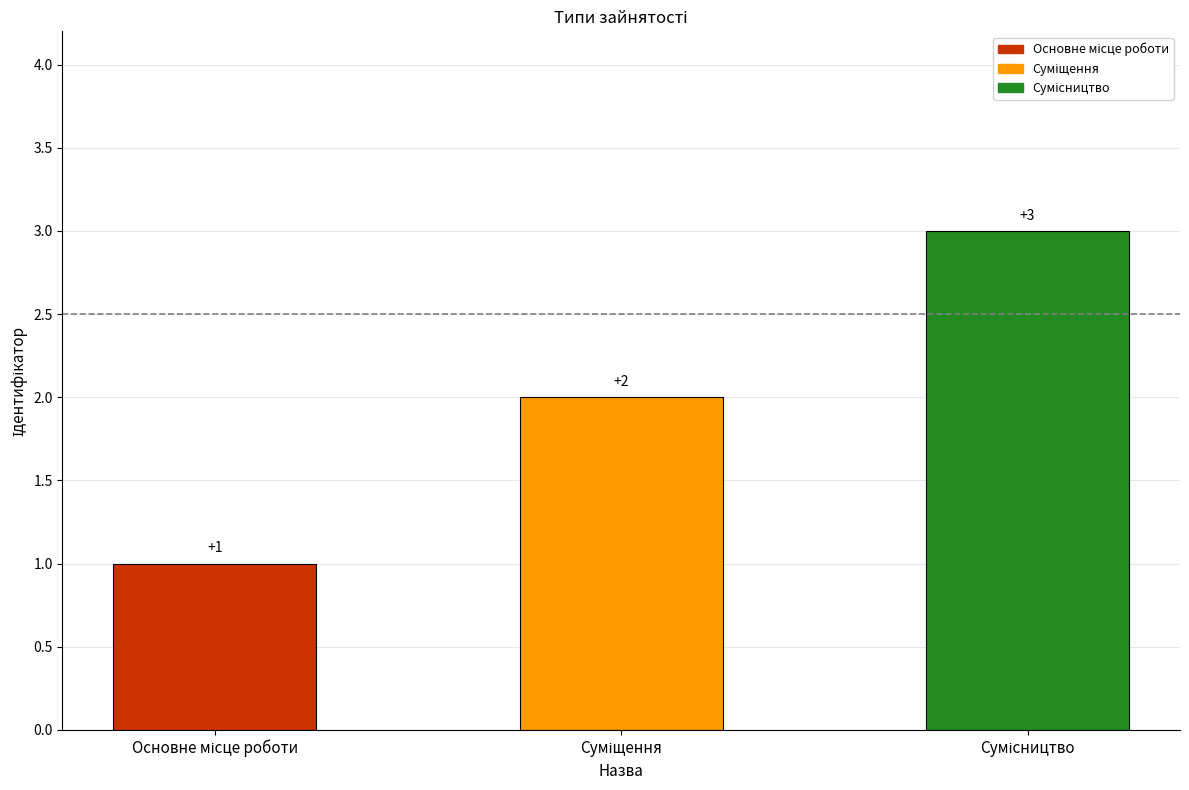

What is the ratio of the value at Суміщення to the value at Сумісництво?

0.7